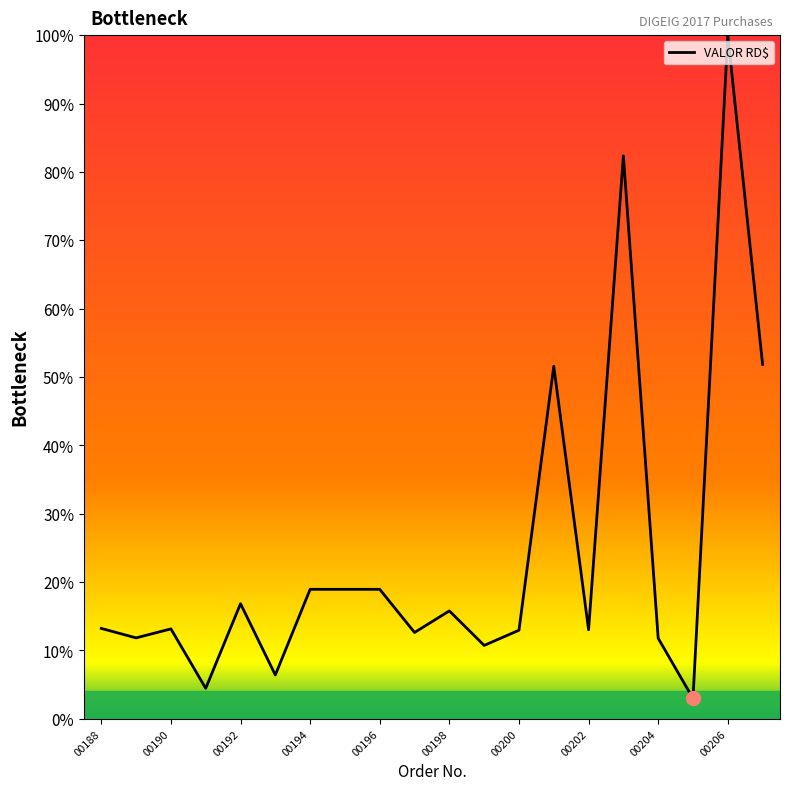

What is the difference between the maximum and minimum values?

97.0